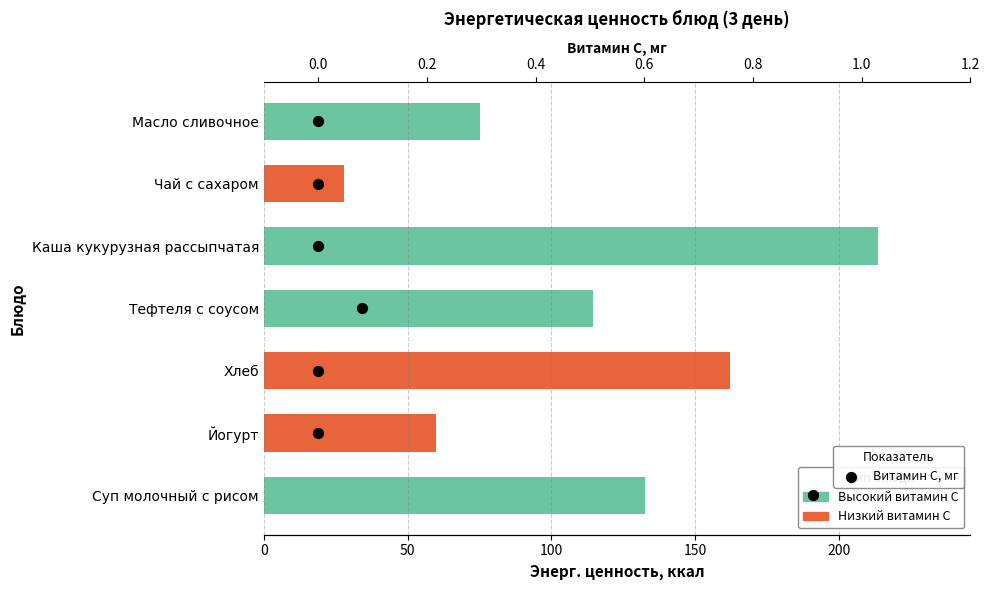

What is the change in value from 50 to 250?

+4